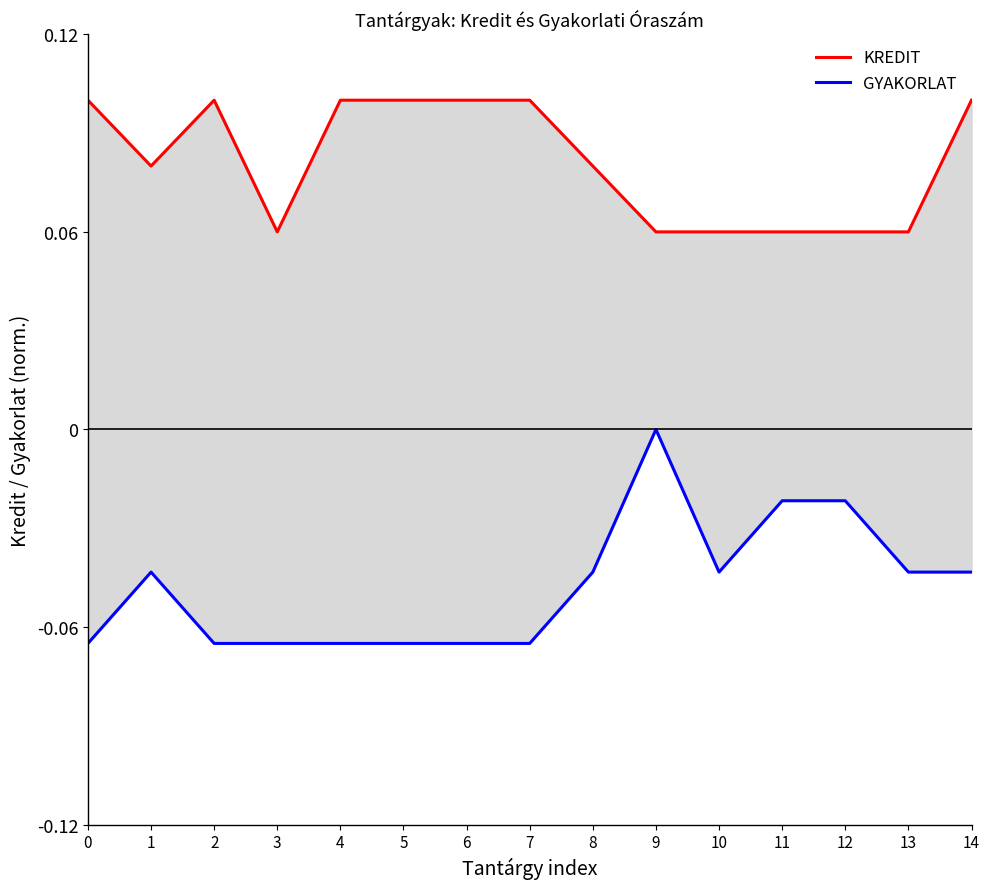

Reading left to right, what are all the values shown in this chart?

KREDIT: 0=0.1	1=0.1	2=0.1	3=0.1	4=0.1	5=0.1	6=0.1	7=0.1	8=0.1	9=0.1	10=0.1	11=0.1	12=0.1	13=0.1	14=0.1
GYAKORLAT: 0=-0.1	1=-0.0	2=-0.1	3=-0.1	4=-0.1	5=-0.1	6=-0.1	7=-0.1	8=-0.0	9=-0.0	10=-0.0	11=-0.0	12=-0.0	13=-0.0	14=-0.0